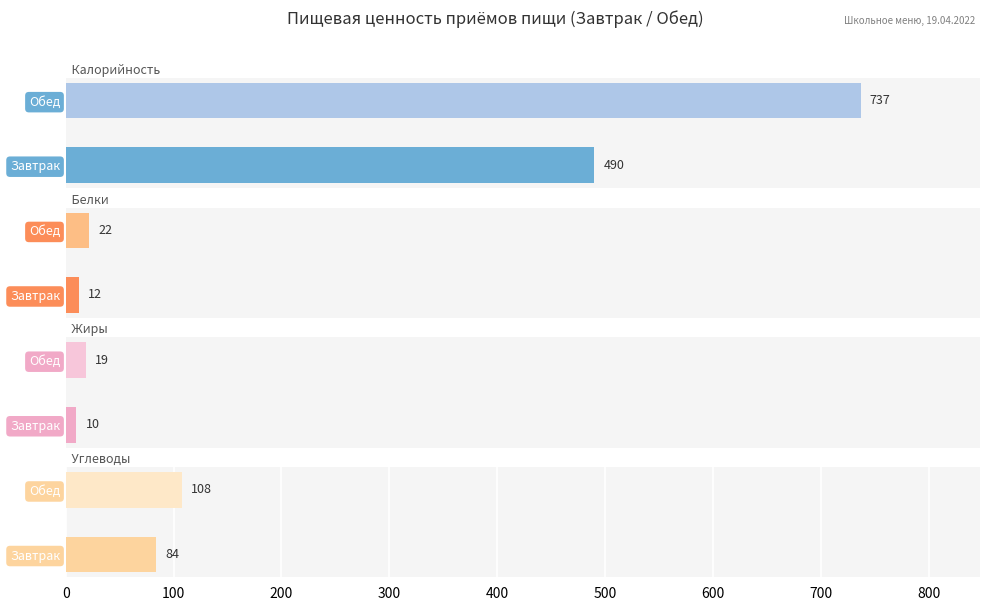

The value of Углеводы at Завтрак is 115. True or false?

False